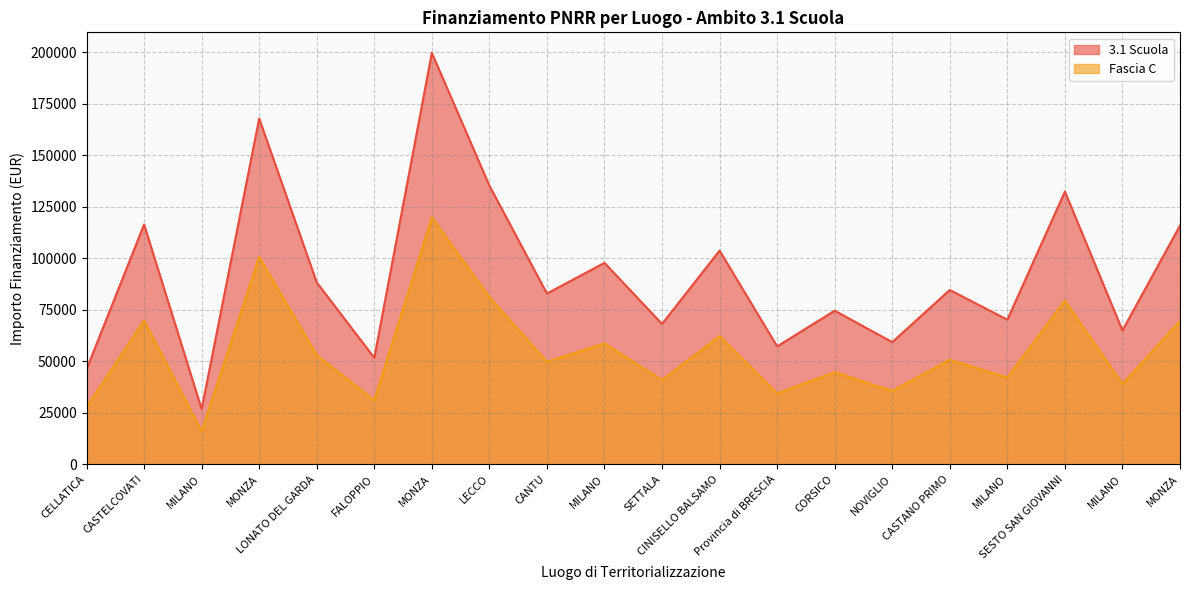

True or false: Fascia C has a value of 30972.1 at FALOPPIO.

True